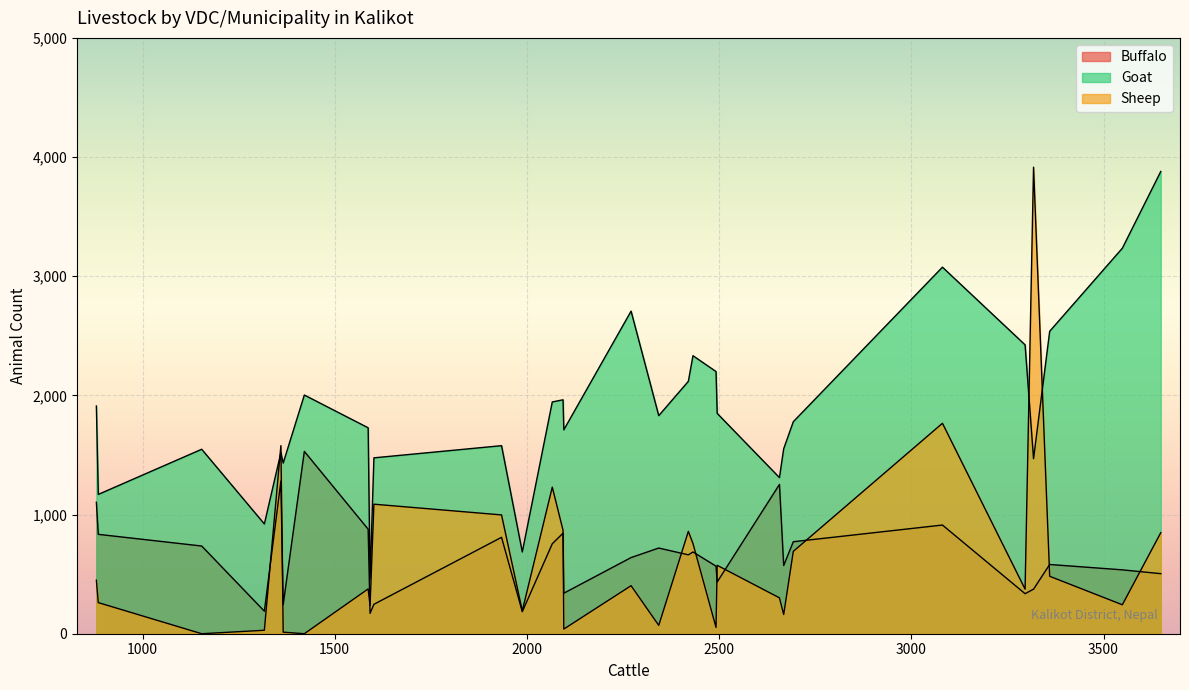

What is the difference between the second highest and minimum values in the Sheep series?

1766